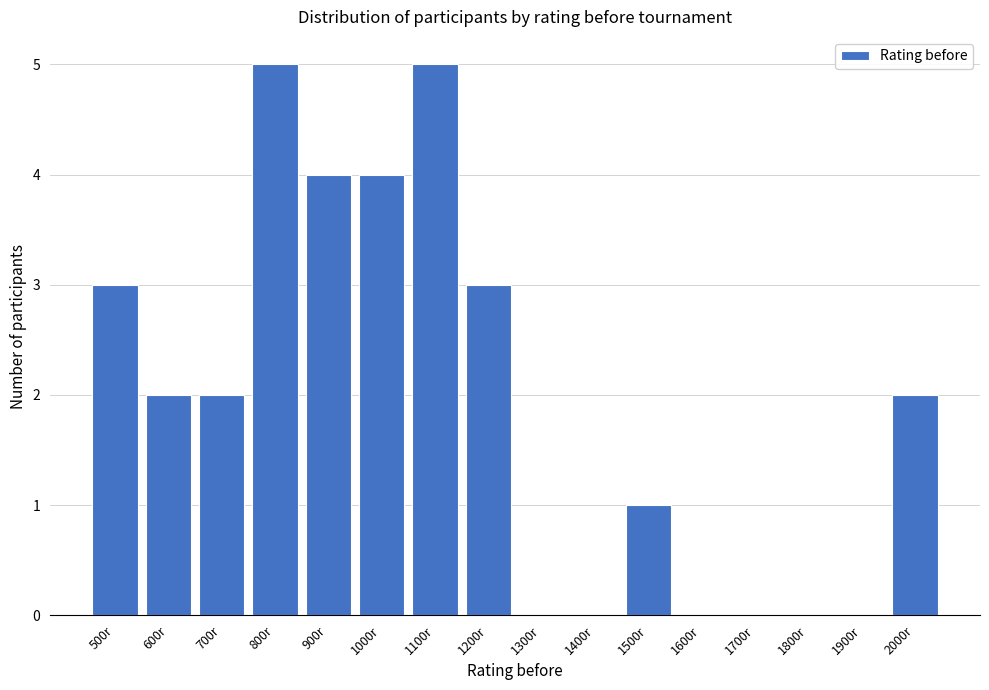

Reading right to left, what are all the values shown in this chart?

2000r=2	1900r=0	1800r=0	1700r=0	1600r=0	1500r=1	1400r=0	1300r=0	1200r=3	1100r=5	1000r=4	900r=4	800r=5	700r=2	600r=2	500r=3